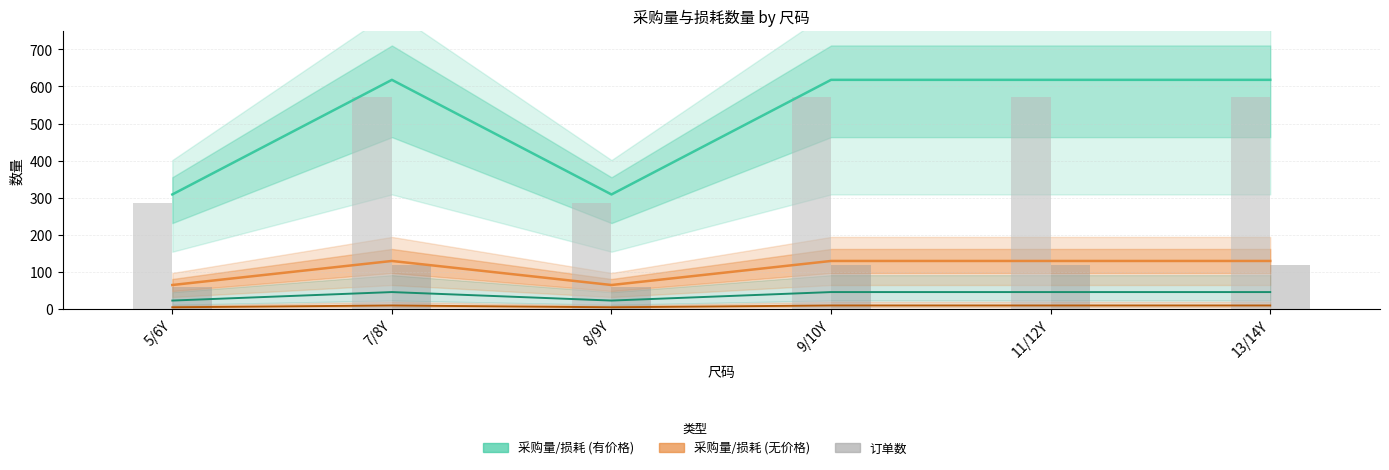

What is the value of the 损耗数量 (无价格) bar at the 6th from the left?

9.6